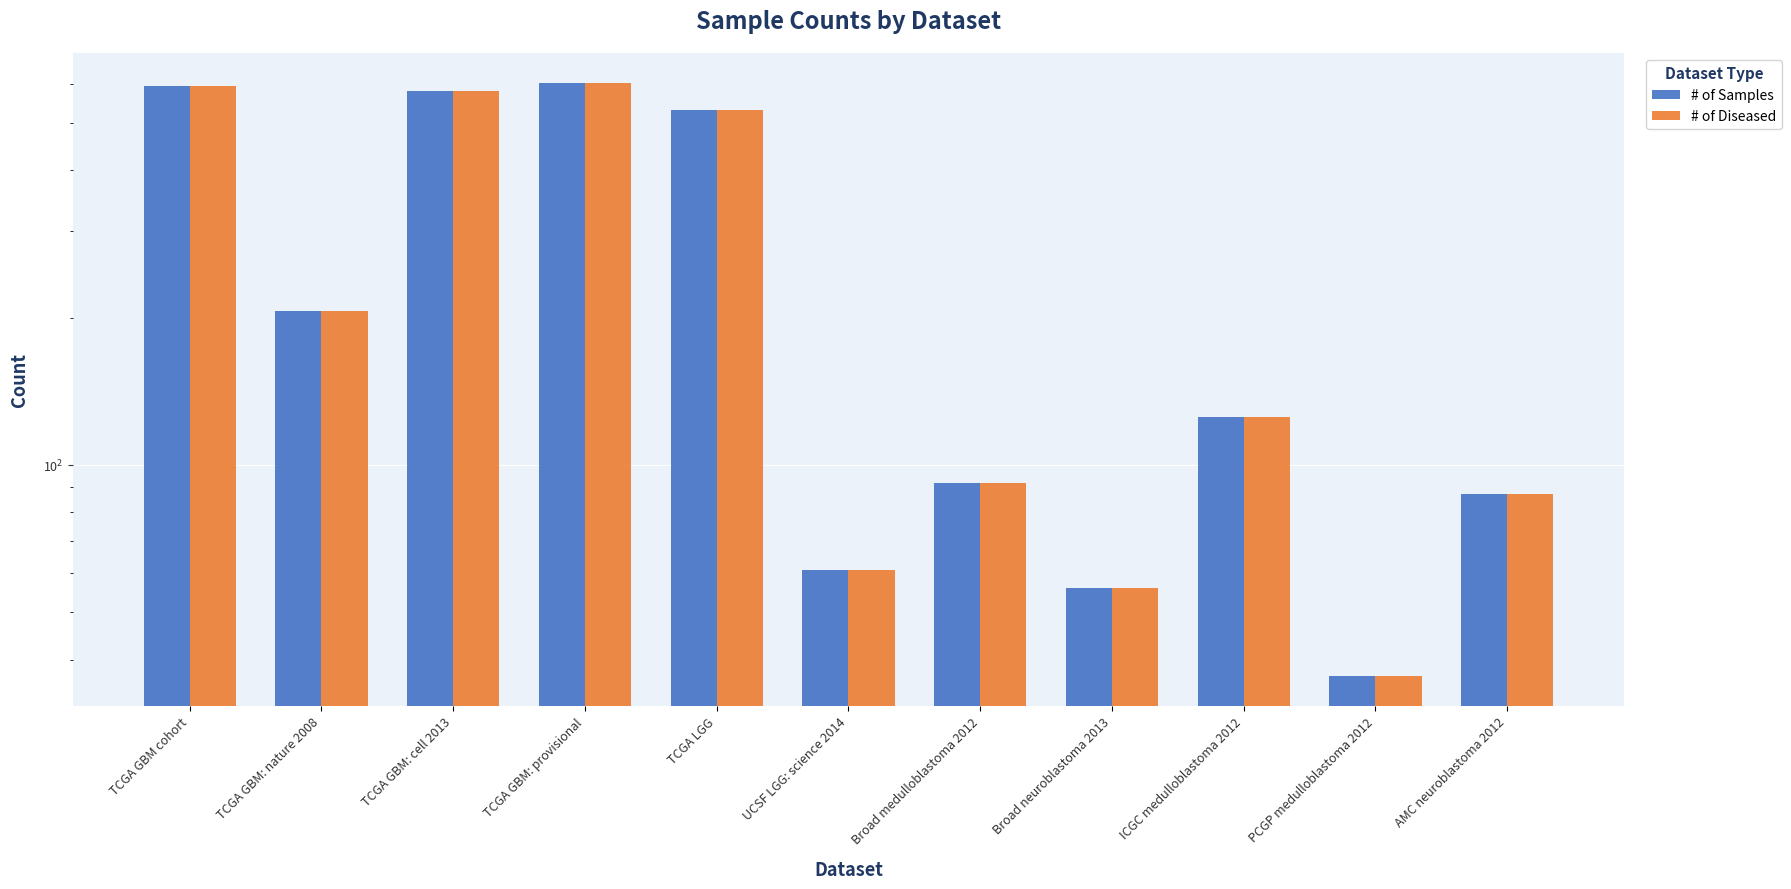

Where does the # of Diseased series first go above 125?

TCGA GBM cohort